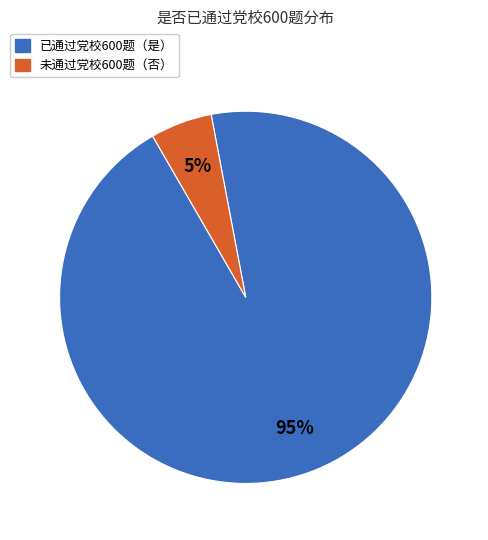

To the nearest percent, what is the average slice percentage?

50%